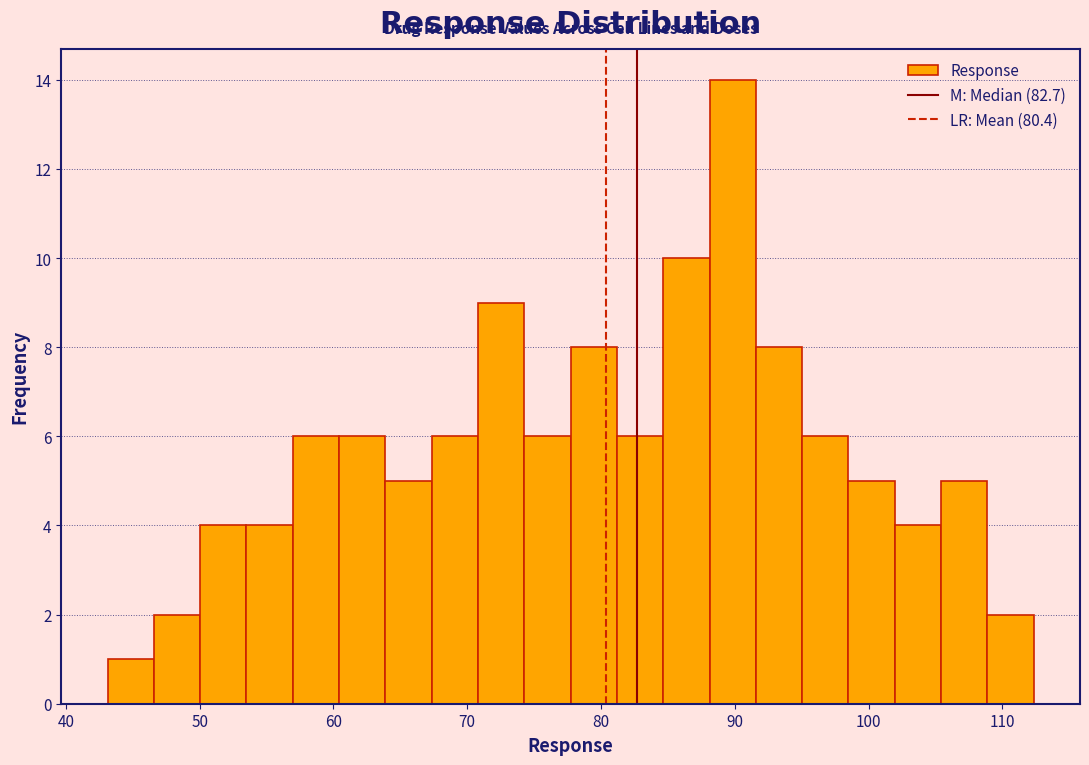

Read against the x-axis, roughly where is the centre of the tallest bar?

90